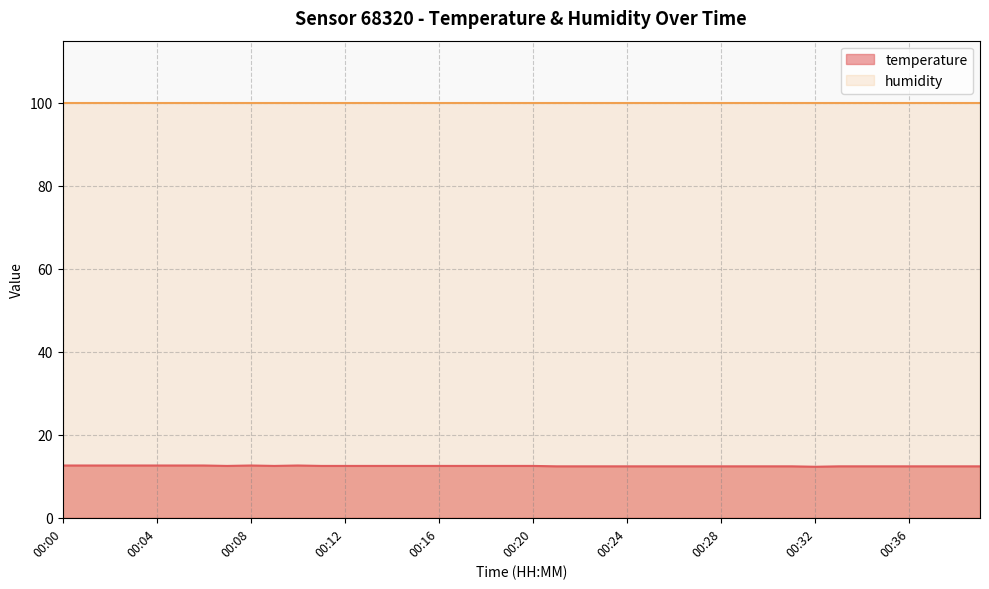

What is the maximum value shown in the chart?

100.0